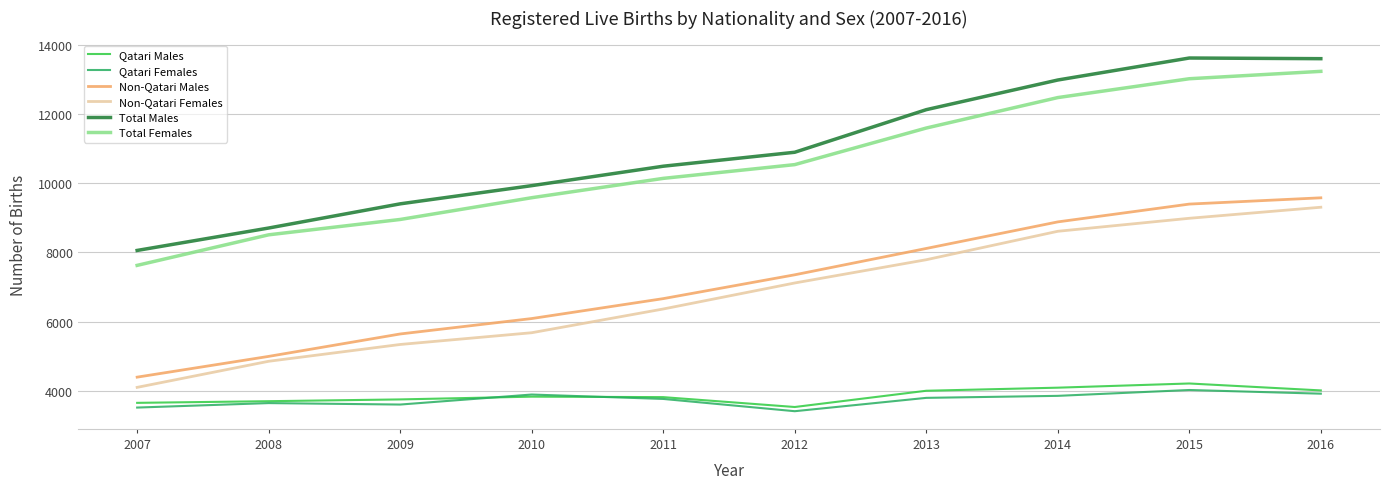

The value of Qatari Males at 2016 is 4016. True or false?

True